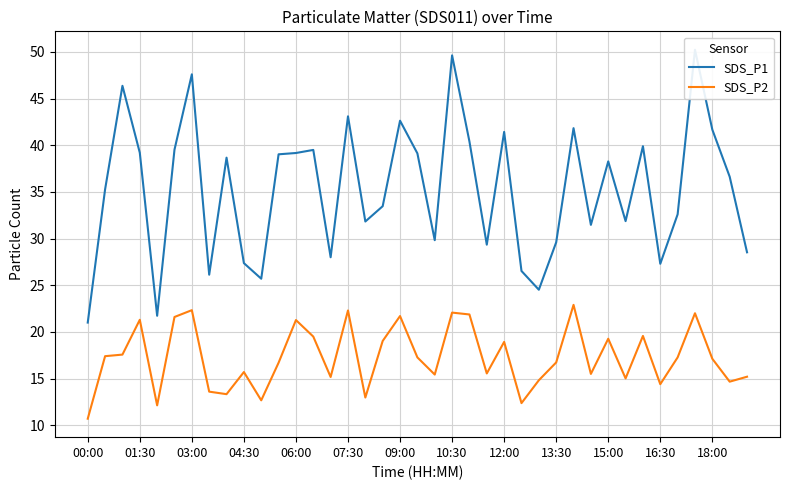

What is the difference between the second highest and minimum values in the SDS_P1 series?

28.6